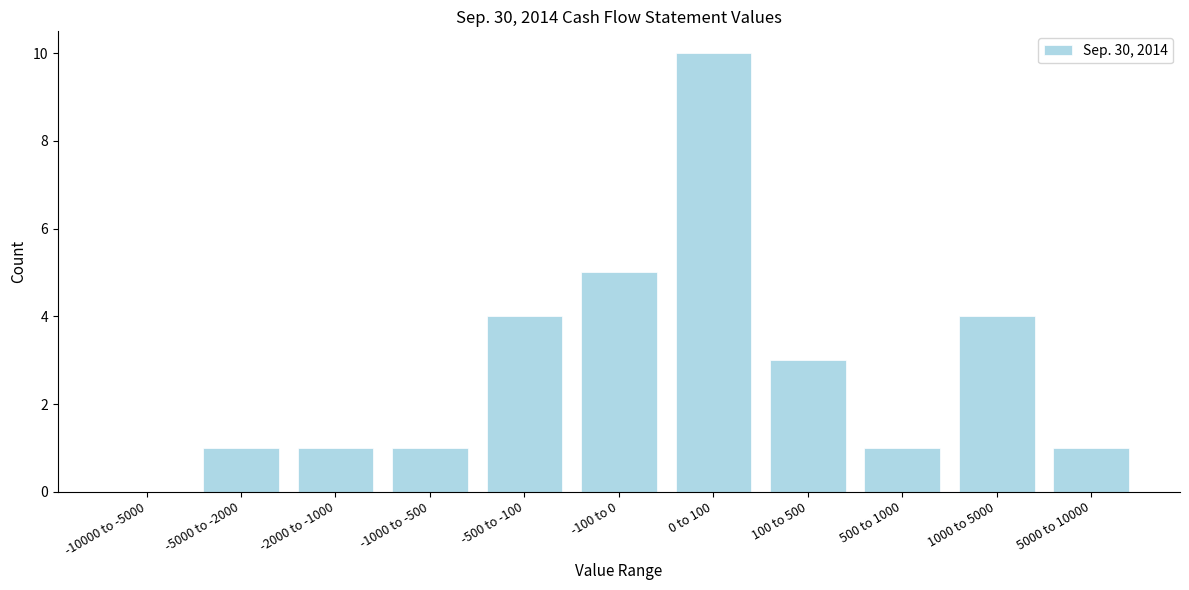

Reading left to right, list all the values displayed in this chart.

-10000 to -5000=0	-5000 to -2000=1	-2000 to -1000=1	-1000 to -500=1	-500 to -100=4	-100 to 0=5	0 to 100=10	100 to 500=3	500 to 1000=1	1000 to 5000=4	5000 to 10000=1